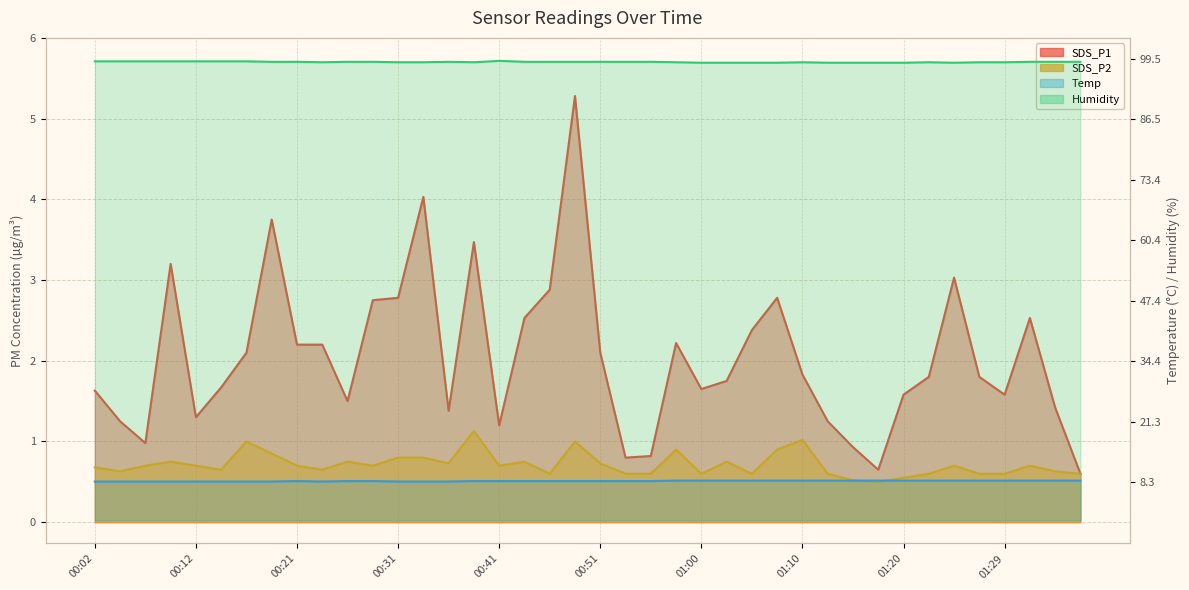

What is the value of the Temp point at the 7th from the left?

8.4